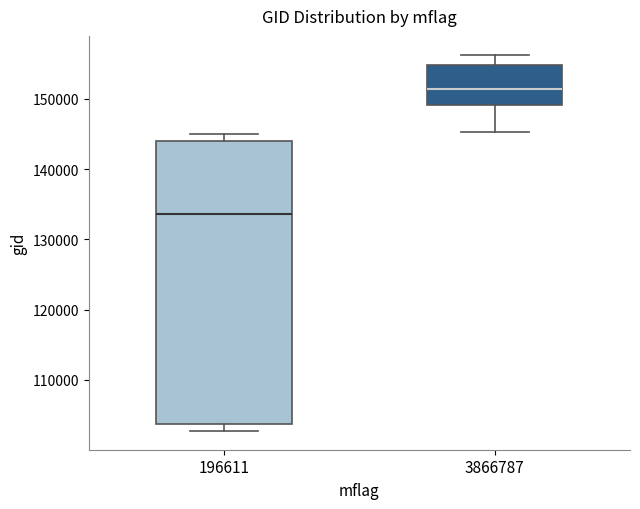

Where is the lower edge of the box at x = 3866787 on the y-axis? The values are not printed on the chart, so give them approximately, as read against the axis.

149000